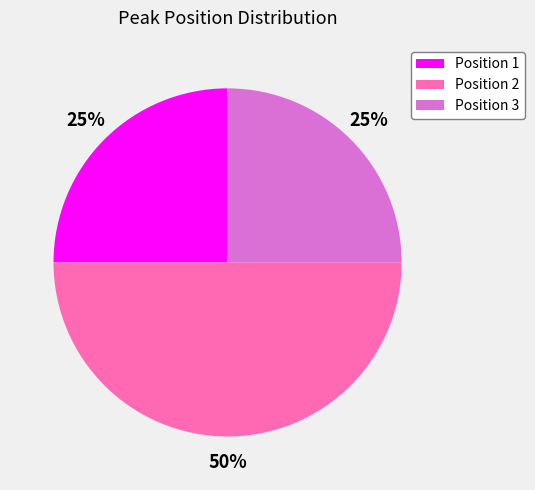

To the nearest percent, what percentage of the pie is Position 3?

25%